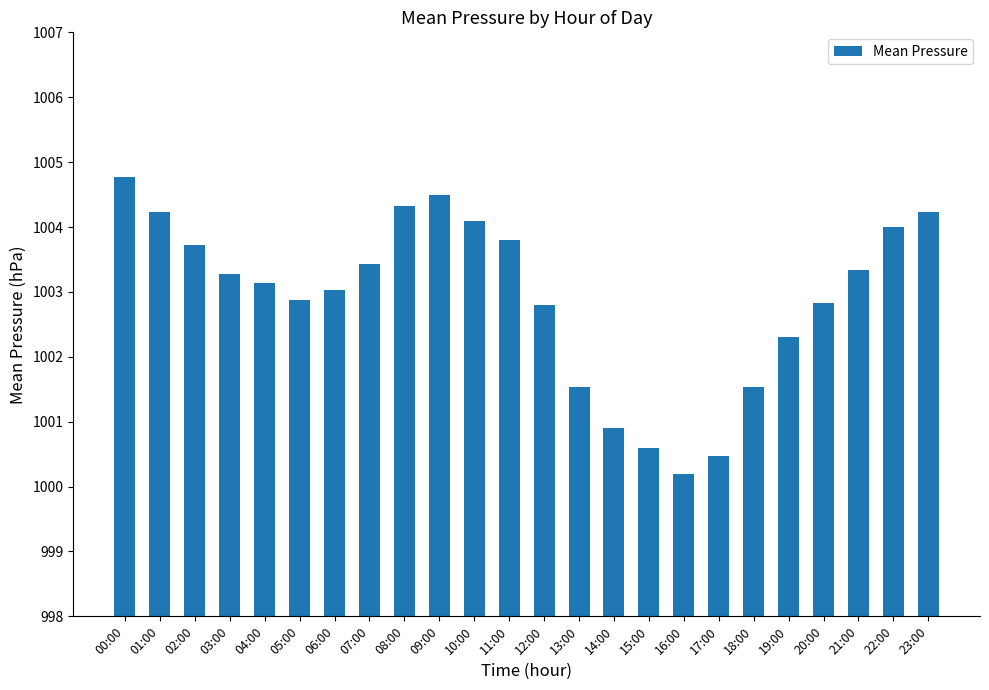

Which has a higher value, 21:00 or 09:00?

09:00